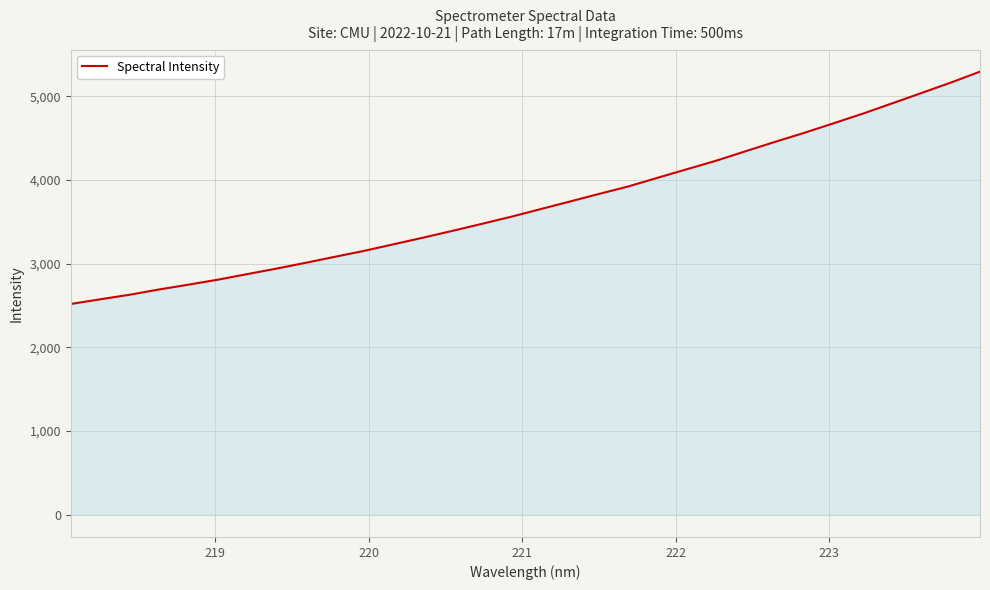

What is the difference between the maximum and minimum values?

2774.6